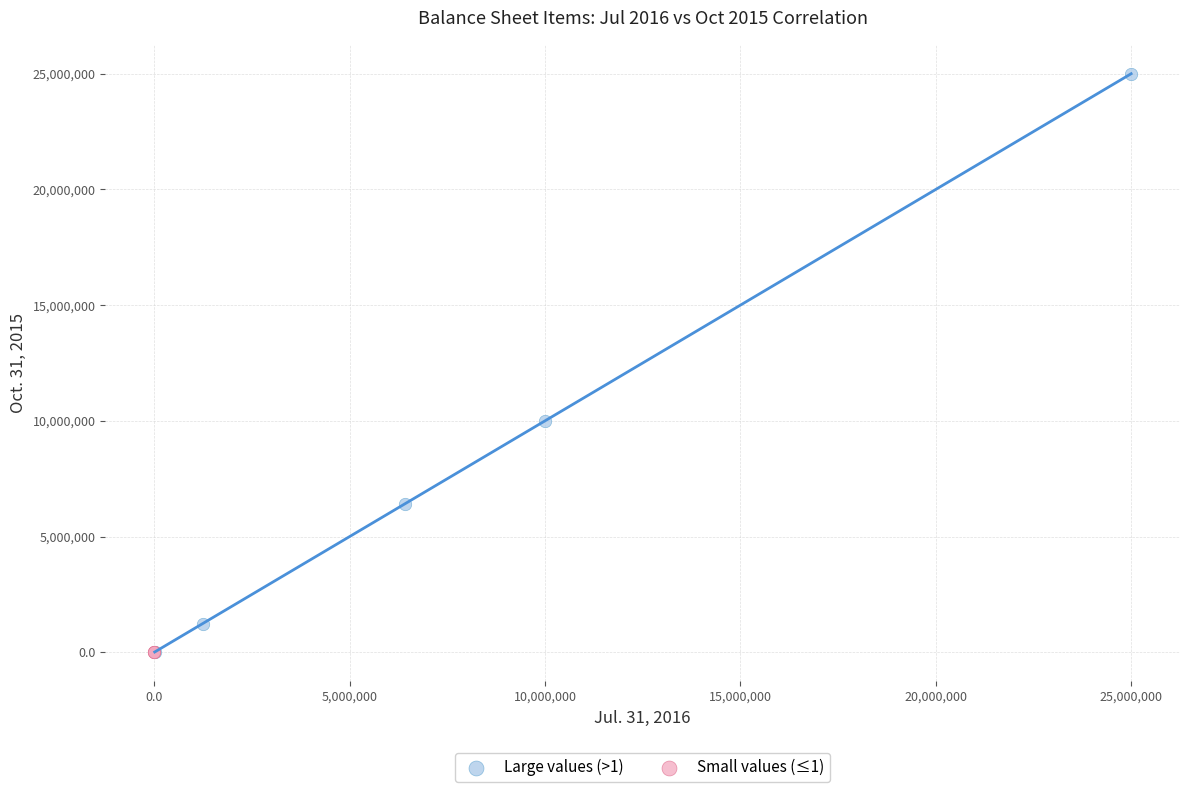

Which series reaches the maximum Y coordinate?

Large values (>1)